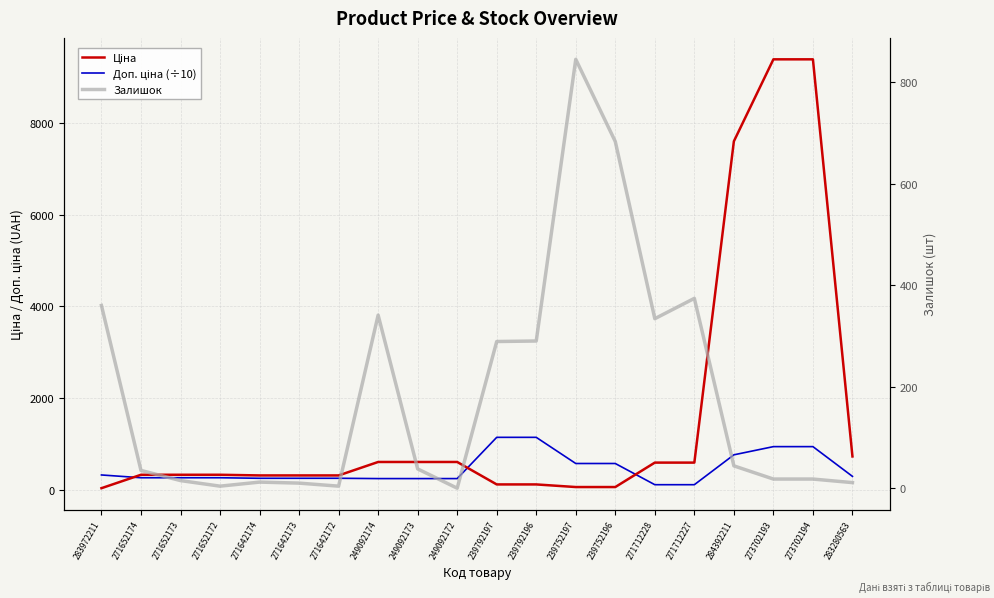

How many values in the Залишок series exceed 38?

9